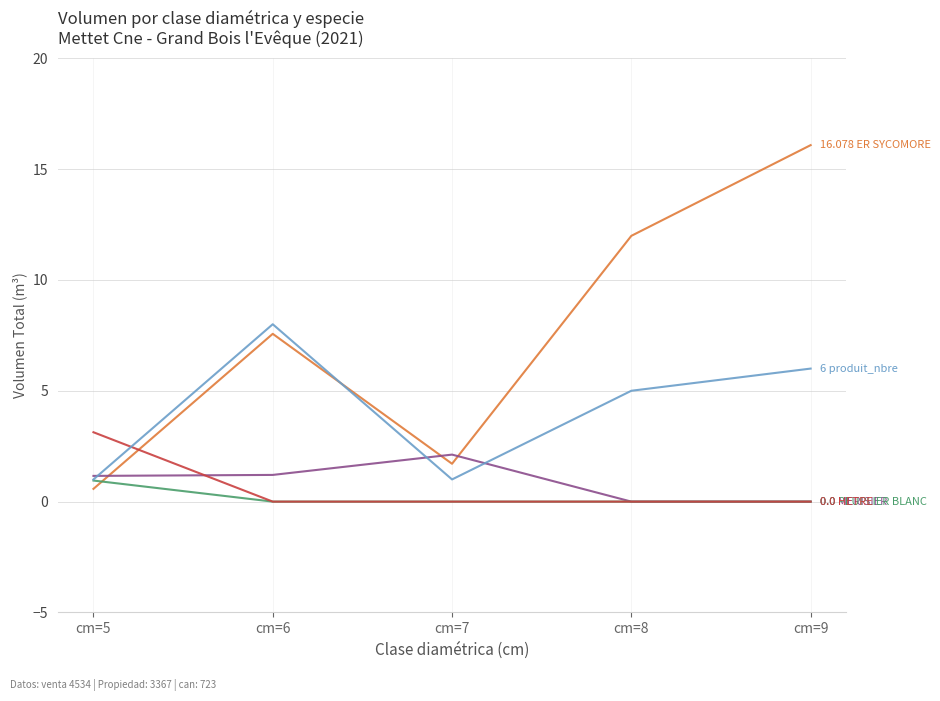

At which category is the sum across all series the highest?

cm=9